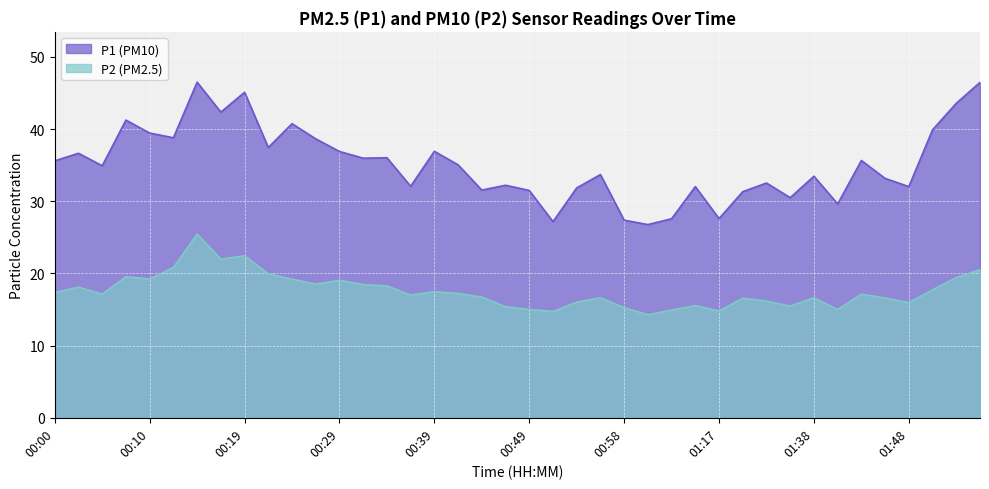

What is the spread (max minus min) of values at 00:46?

16.8